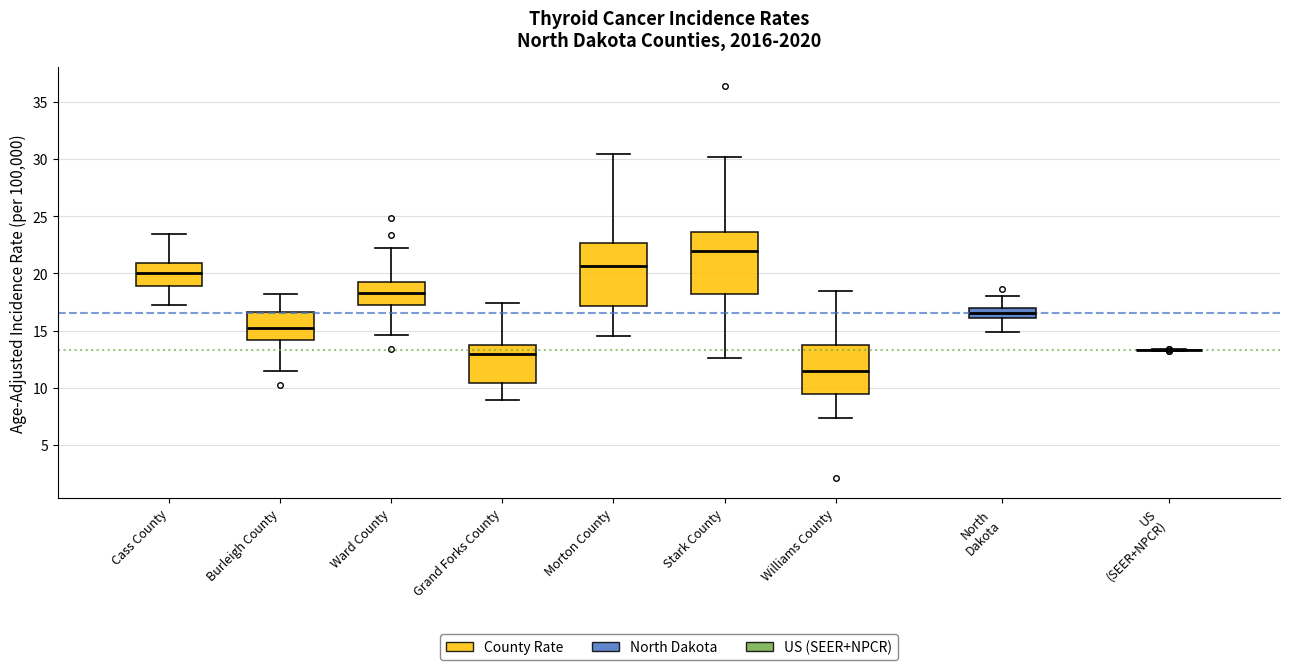

Reading left to right, read every box against the y-axis: the position of its median line, the range the box covers, and the ends of its whiskers. The values are not printed on the chart, so give them approximately, as read against the axis.

Cass County: median 20.0, box 19.0 to 21.0, whiskers 17.0 to 23.5
Burleigh County: median 15.0, box 14.0 to 16.5, whiskers 11.5 to 18.0
Ward County: median 18.5, box 17.5 to 19.5, whiskers 14.5 to 22.0
Grand Forks County: median 13.0, box 10.5 to 13.5, whiskers 9.0 to 17.5
Morton County: median 20.5, box 17.0 to 22.5, whiskers 14.5 to 30.5
Stark County: median 22.0, box 18.0 to 23.5, whiskers 12.5 to 30.0
Williams County: median 11.5, box 9.5 to 14.0, whiskers 7.5 to 18.5
North Dakota: median 16.5, box 16.0 to 17.0, whiskers 15.0 to 18.0
US (SEER+NPCR): box collapsed to a line at 13.5, whiskers 13.0 to 13.5